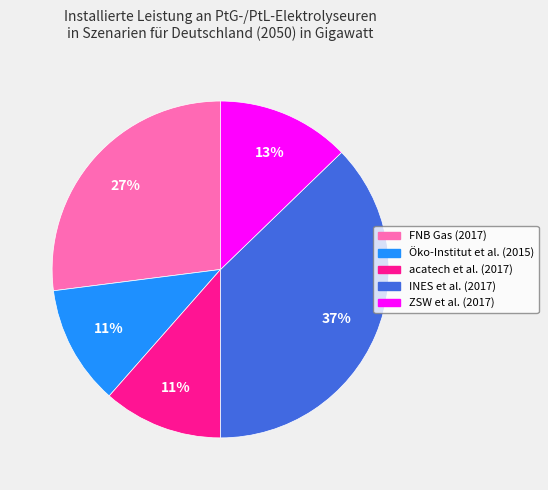

True or false: FNB Gas (2017) accounts for 17% of the total.

False